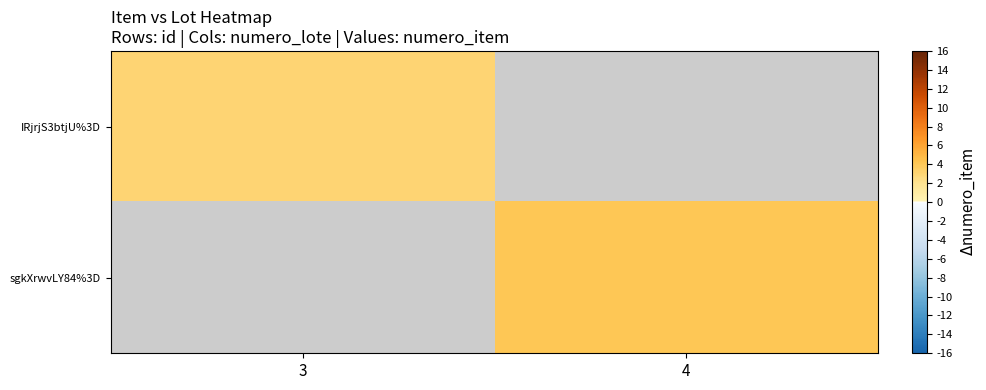

How many distinct data groups are displayed?

2